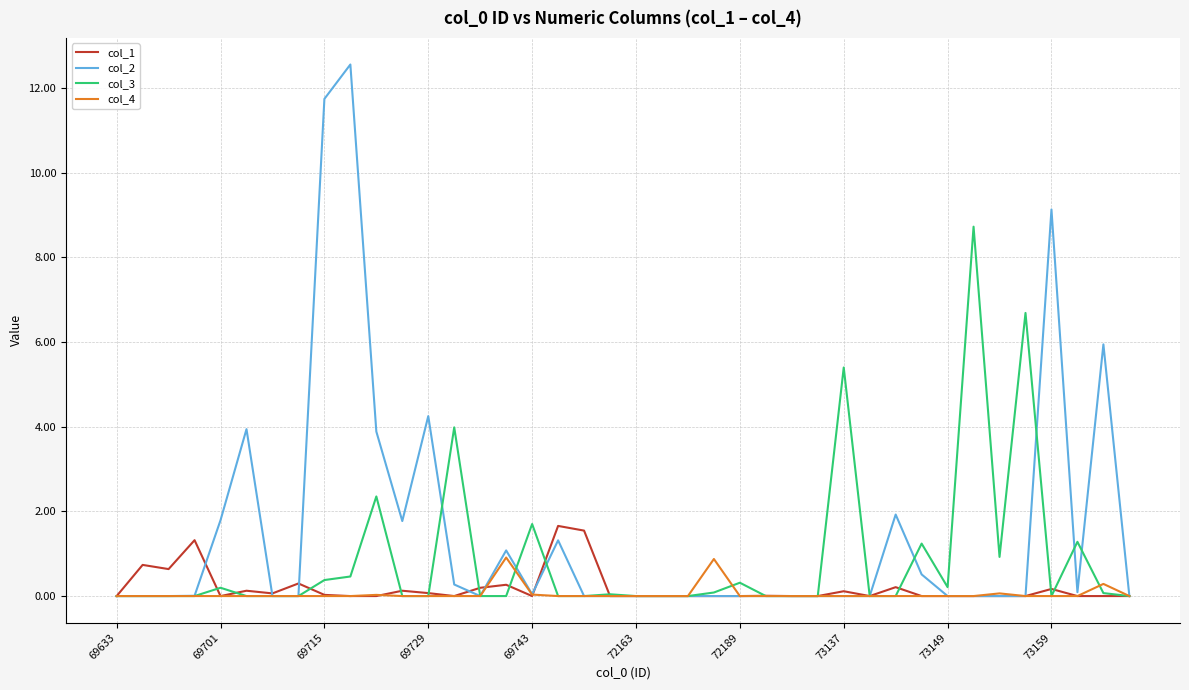

Which series has the widest spread of values?

col_2